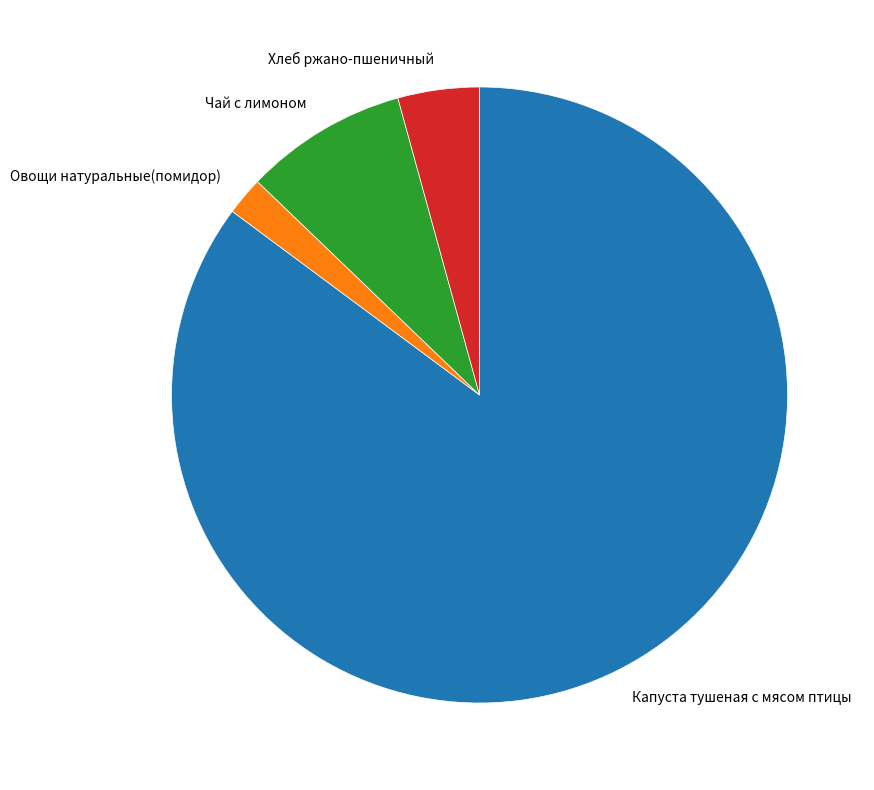

Is there a majority slice in this chart?

Yes